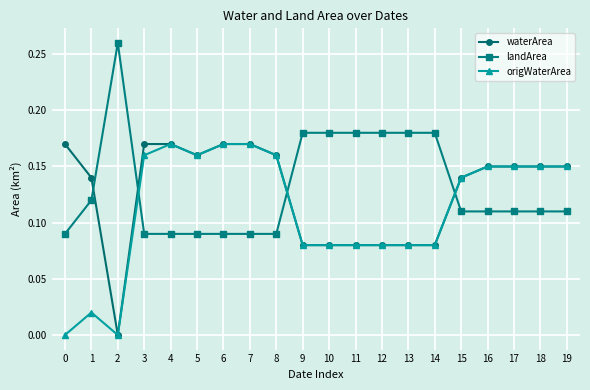

True or false: waterArea and landArea cross at least once.

True